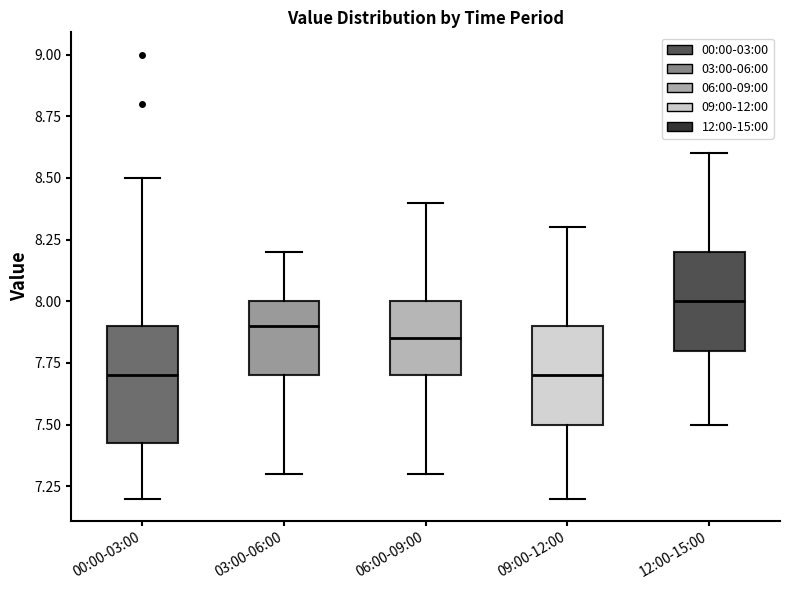

Which box is the tallest, from its lower edge to its upper edge?

00:00-03:00